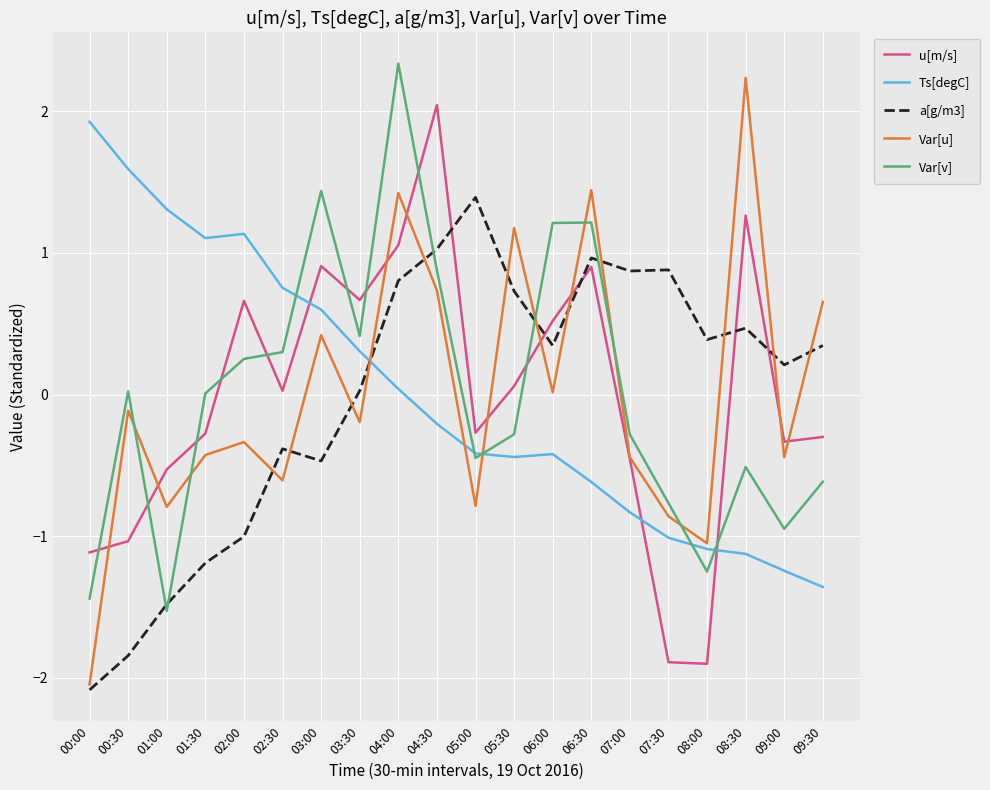

Does the chart have visible grid lines?

Yes